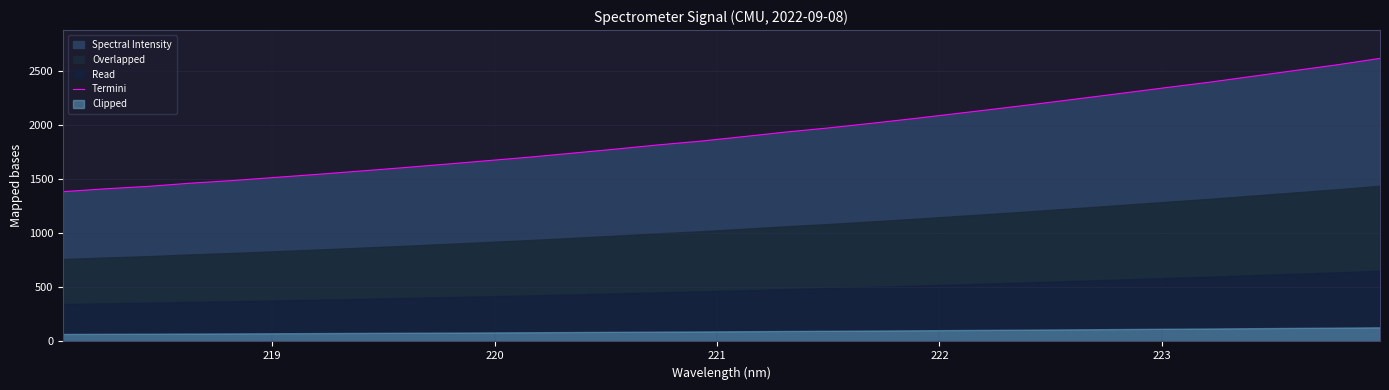

What is the highest value of the Termini series?

2619.4